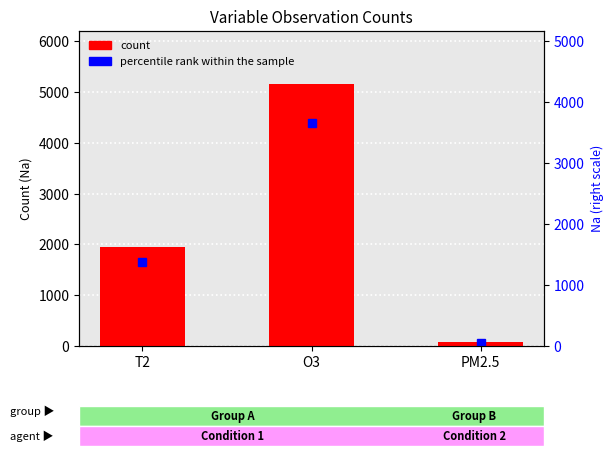

At which label is the value closest to 2626?

T2